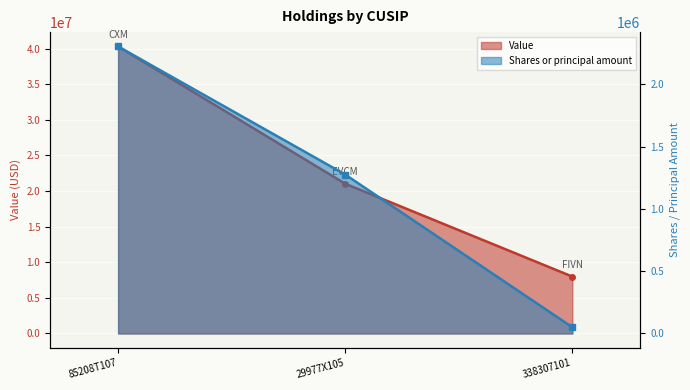

Which label corresponds to the smallest value in the chart?

338307101